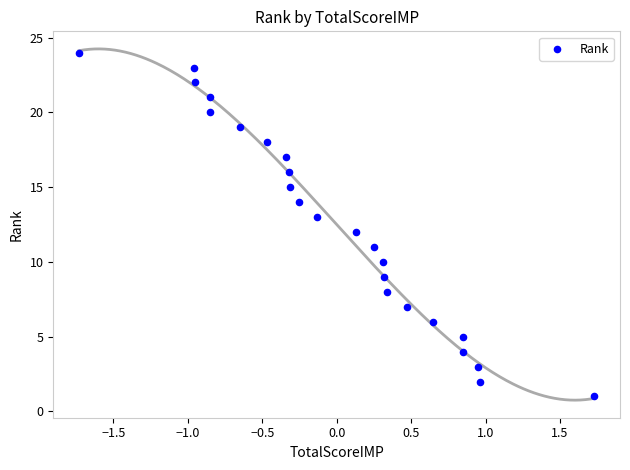

What is the range of Y values (max minus min)?

23